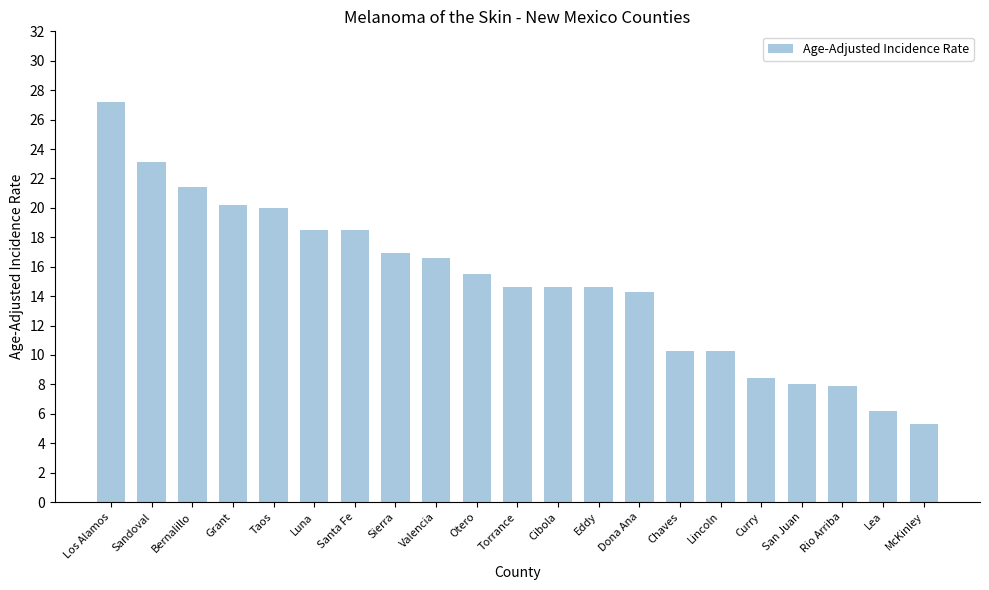

What is the difference between the maximum and minimum values?

21.9